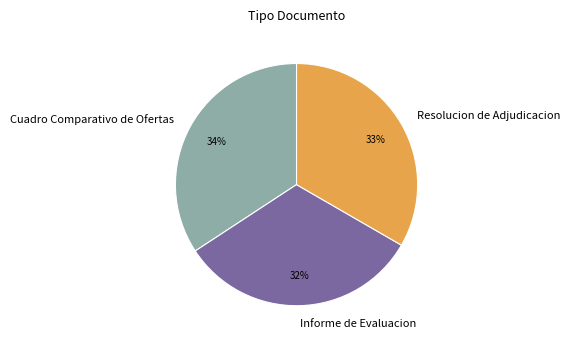

To the nearest percent, what is the combined percentage of Informe de Evaluacion and Cuadro Comparativo de Ofertas?

67%